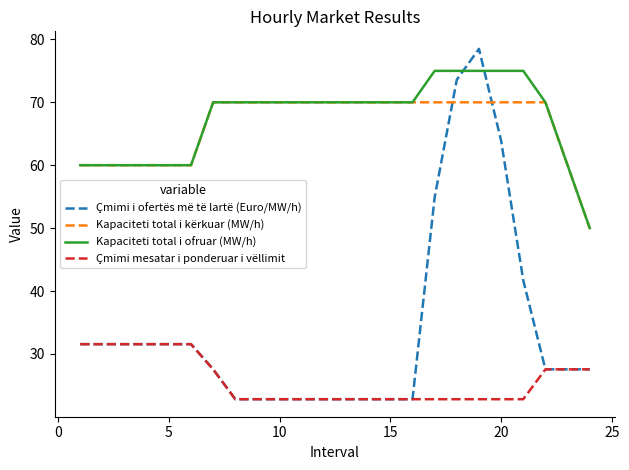

Which series has the largest range (max minus min)?

Çmimi i ofertës më të lartë (Euro/MW/h)